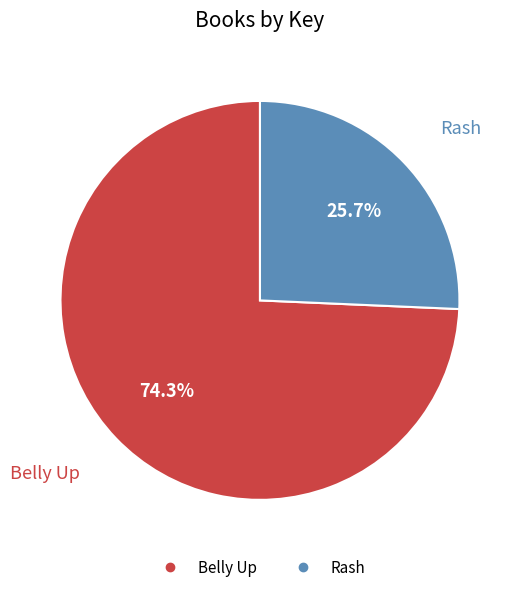

To the nearest percent, what portion does Belly Up represent?

74%